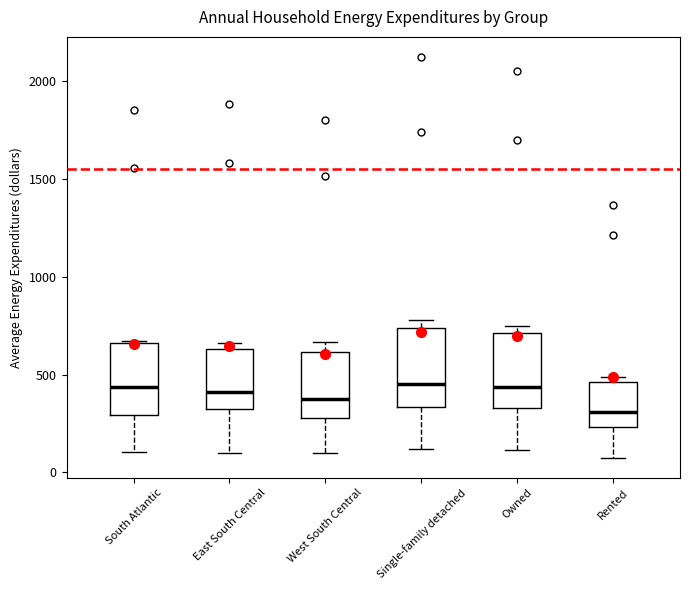

Reading left to right, read every box against the y-axis: the position of its median line, the range the box covers, and the ends of its whiskers. The values are not printed on the chart, so give them approximately, as read against the axis.

South Atlantic: median 450, box 300 to 650, whiskers 100 to 650
East South Central: median 400, box 350 to 650, whiskers 100 to 650 (just above the box's upper edge)
West South Central: median 400, box 300 to 600, whiskers 100 to 650
Single-family detached: median 450, box 350 to 750, whiskers 100 to 800
Owned: median 450, box 350 to 700, whiskers 100 to 750
Rented: median 300, box 250 to 450, whiskers 100 to 500